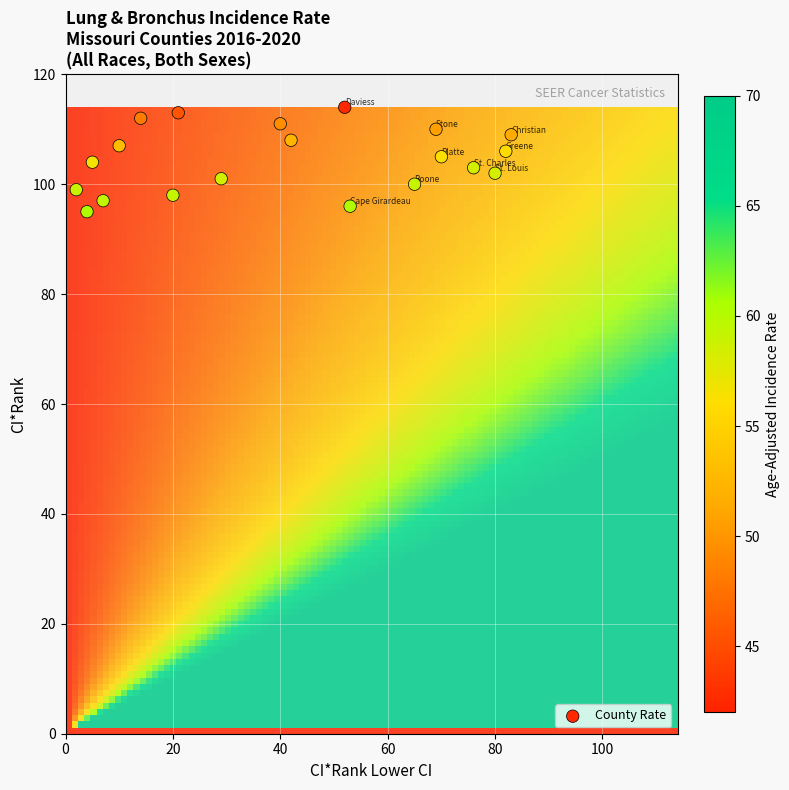

How many points are shown in the scatter plot?

20